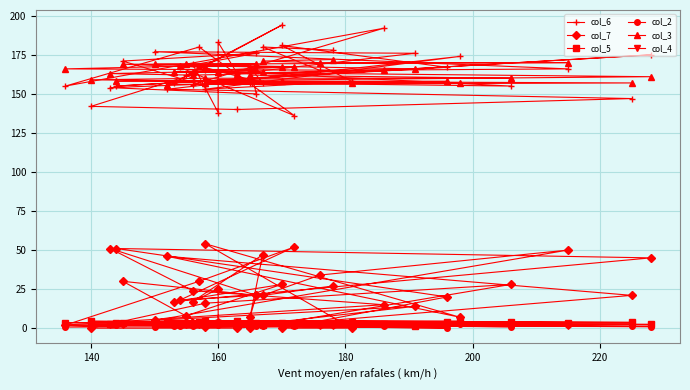

How many data points in col_7 are less than 21?

20